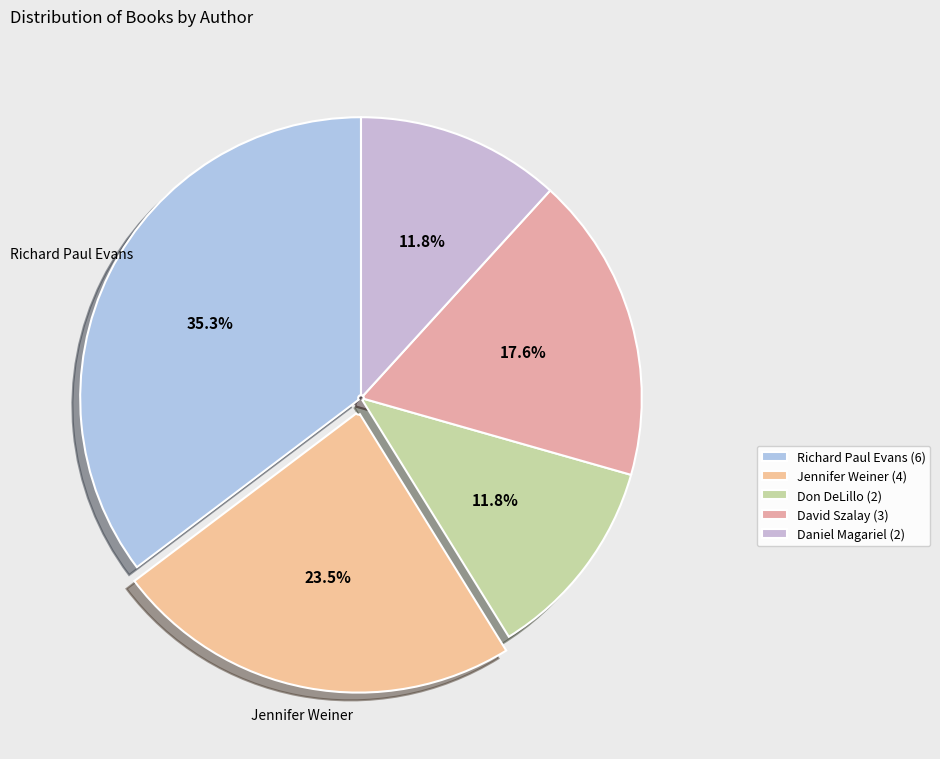

How many slices are in this pie chart?

5